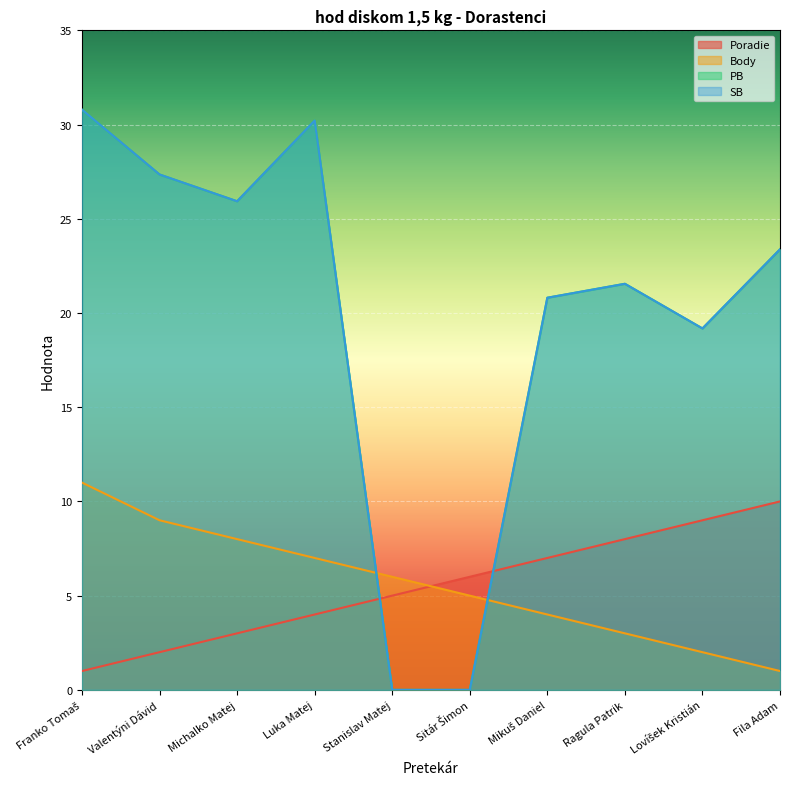

At which label does Poradie reach its minimum?

Franko Tomaš